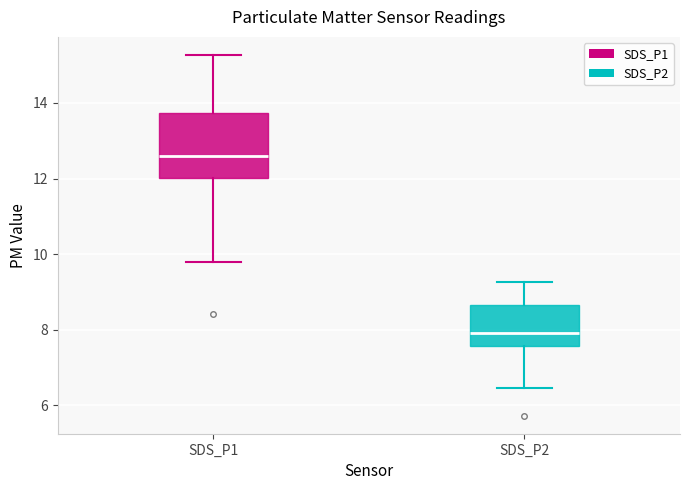

Reading left to right, read every box against the y-axis: the position of its median line, the range the box covers, and the ends of its whiskers. The values are not printed on the chart, so give them approximately, as read against the axis.

SDS_P1: median 12.6, box 12.0 to 13.8, whiskers 9.8 to 15.2
SDS_P2: median 8.0, box 7.6 to 8.6, whiskers 6.4 to 9.2